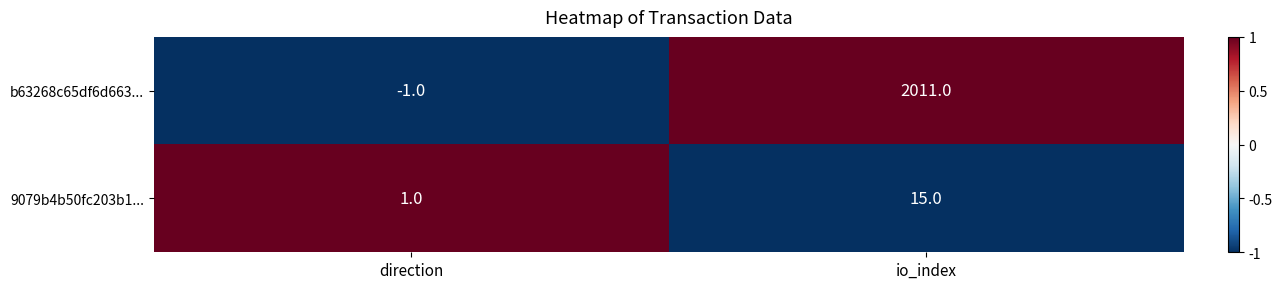

Is it true that b63268c65df6d663... equals -2 at direction?

False